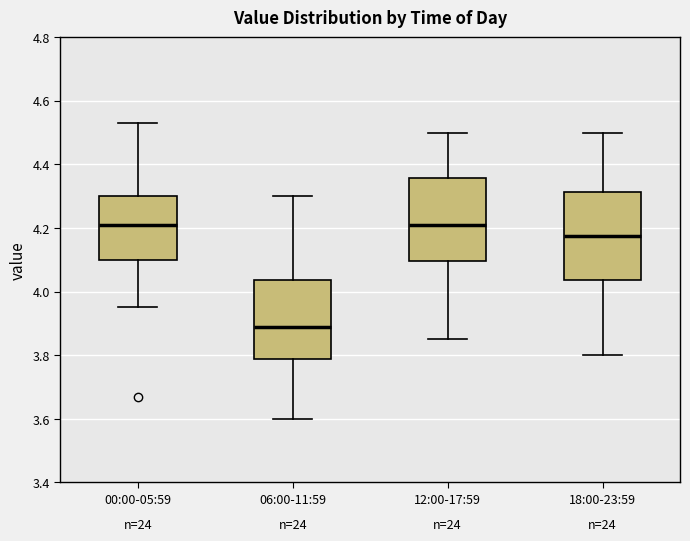

Reading left to right, transcribe this box plot: for each box, give where its median line is, the range the box spans, and where its two whiskers end, as read against the y-axis. The values are not printed on the chart, so give them approximately, as read against the axis.

00:00-05:59: median 4.22, box 4.10 to 4.30, whiskers 3.96 to 4.54
06:00-11:59: median 3.90, box 3.78 to 4.04, whiskers 3.60 to 4.30
12:00-17:59: median 4.22, box 4.10 to 4.36, whiskers 3.86 to 4.50
18:00-23:59: median 4.18, box 4.04 to 4.32, whiskers 3.80 to 4.50